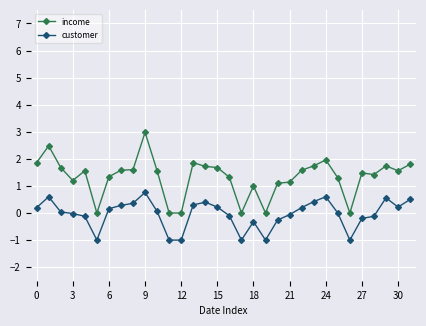

How many series are shown in this chart?

2